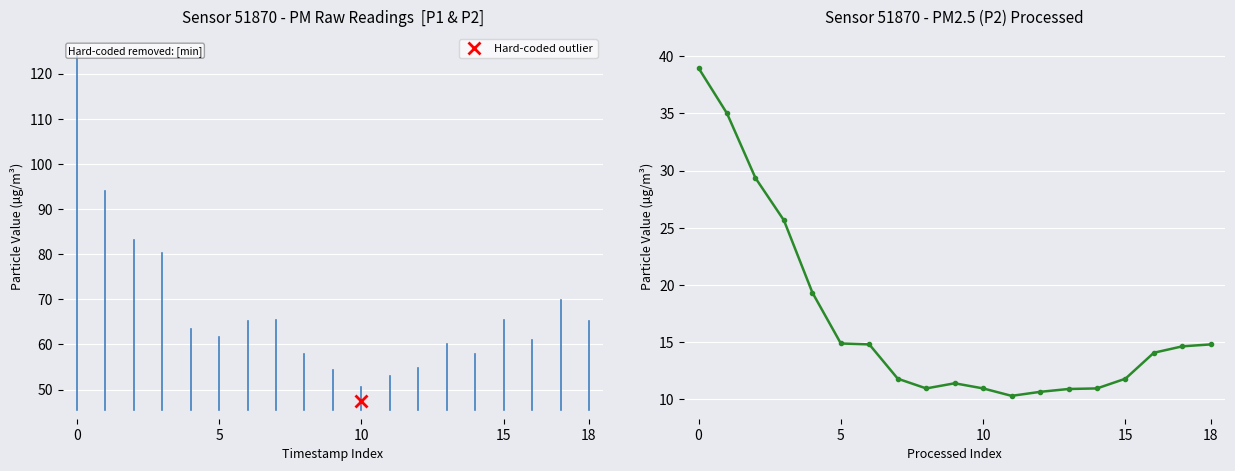

What is the minimum value shown in the chart?

10.3